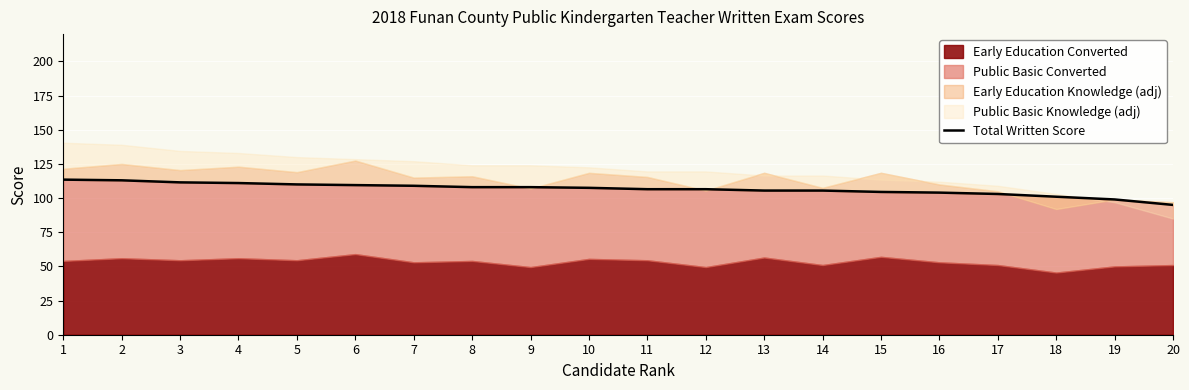

How many data points does each series have?

20